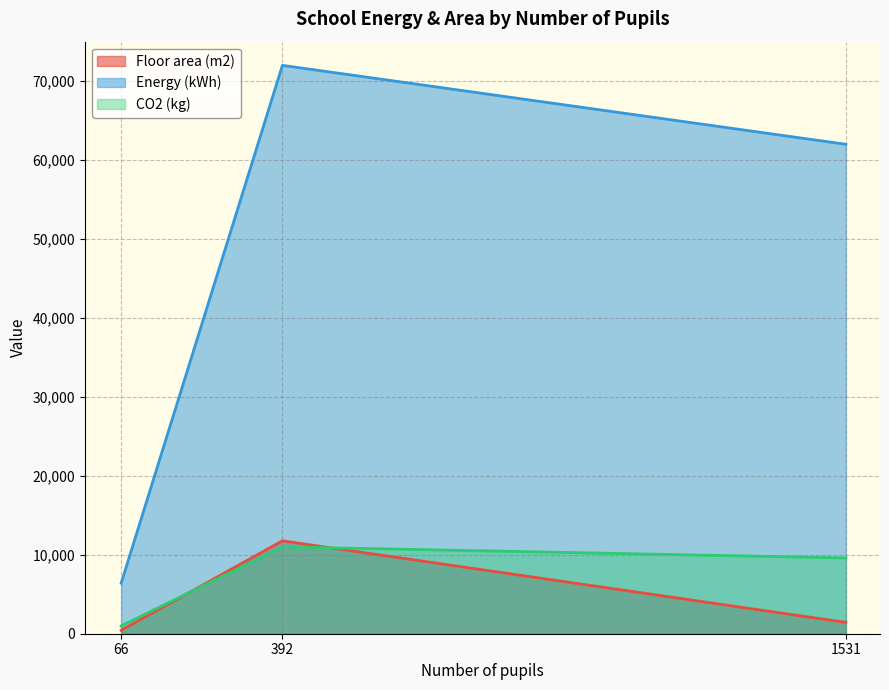

What are all the series names shown in the legend?

Floor area (m2), Energy (kWh), CO2 (kg)